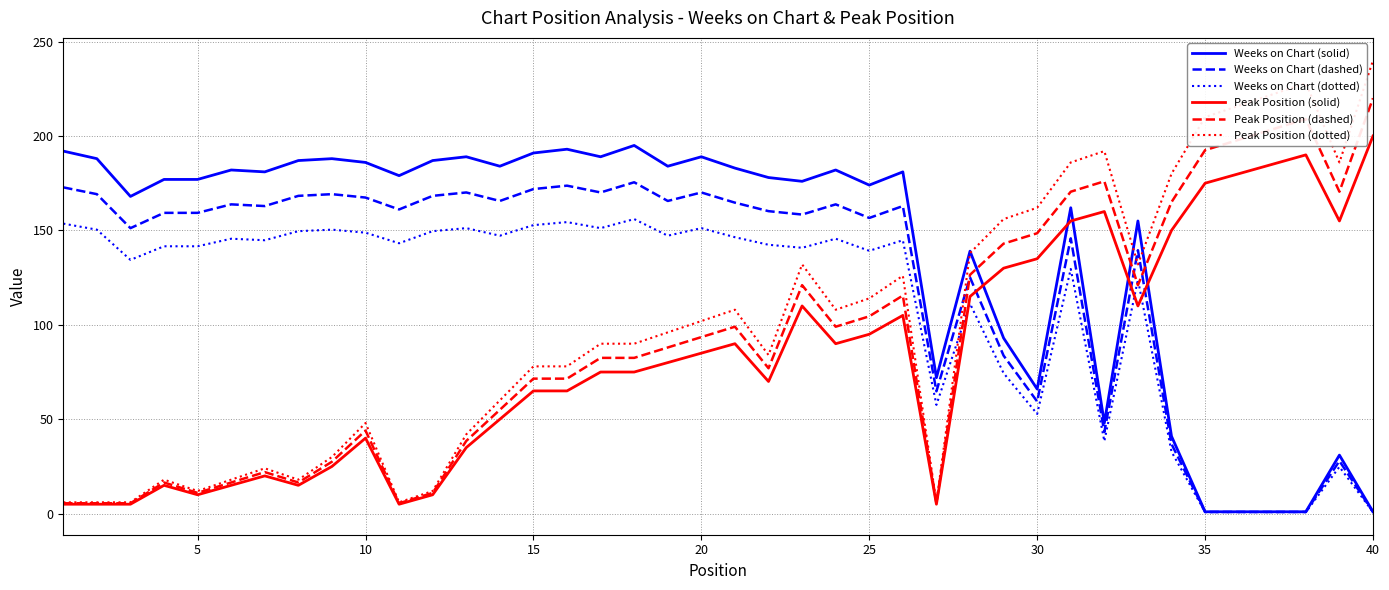

Which series has the largest total across all categories?

Weeks on Chart (solid)